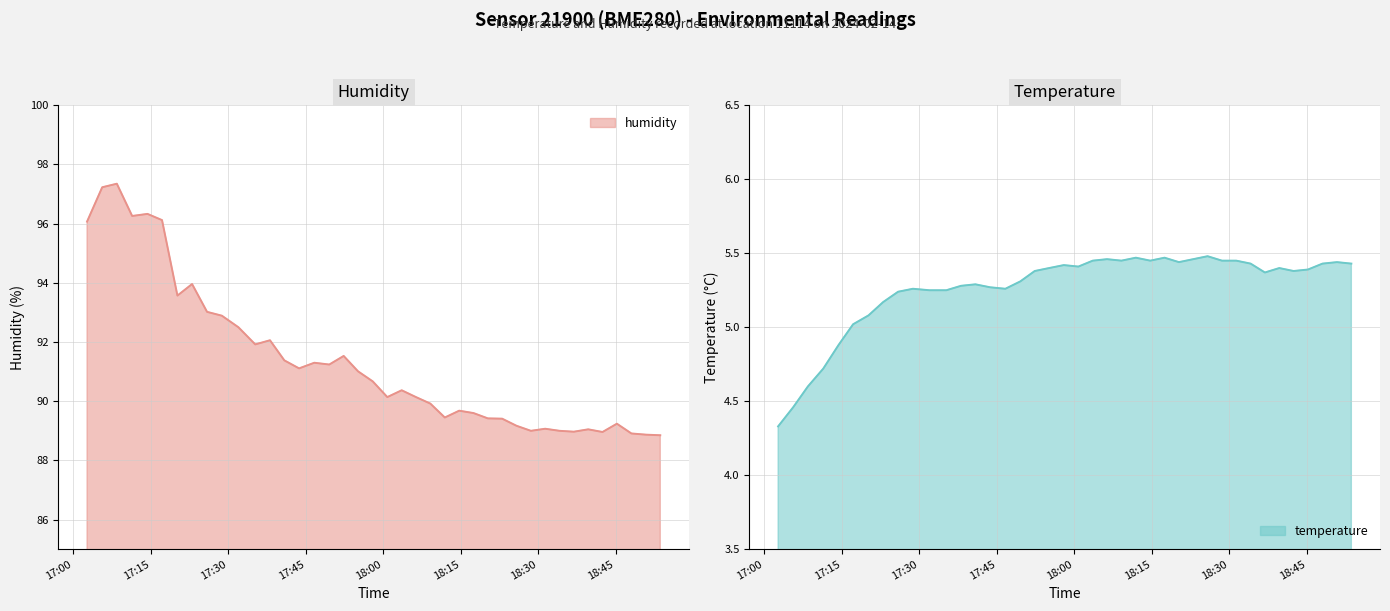

Where is humidity nearest to the value 93?

2024-02-14T17:25:54